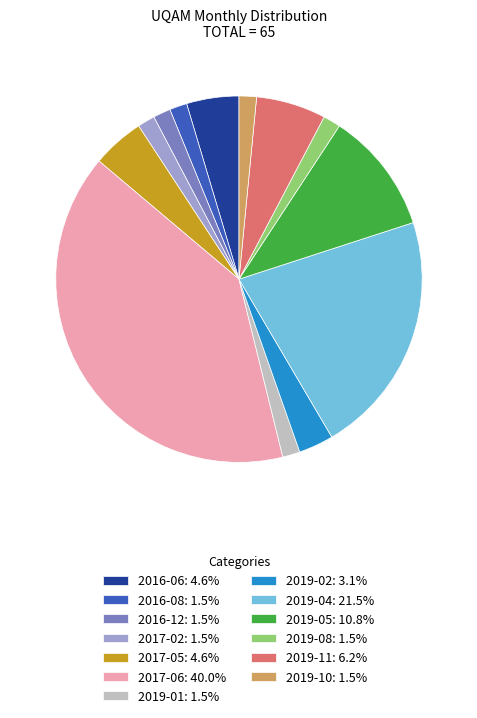

Combined, do 2019-01: 1.5% and 2016-08: 1.5% account for over 50%?

No